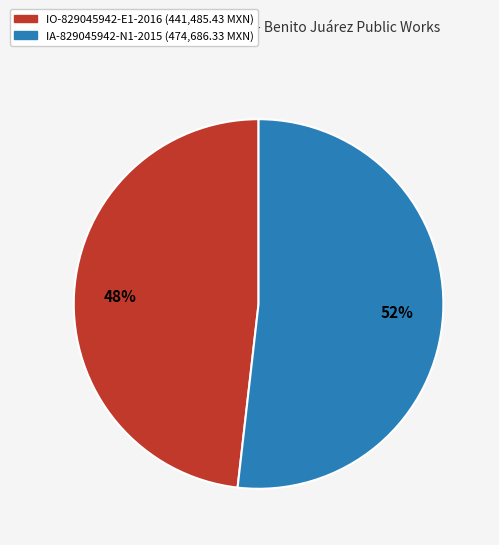

Is there any slice that represents more than half of the pie?

Yes